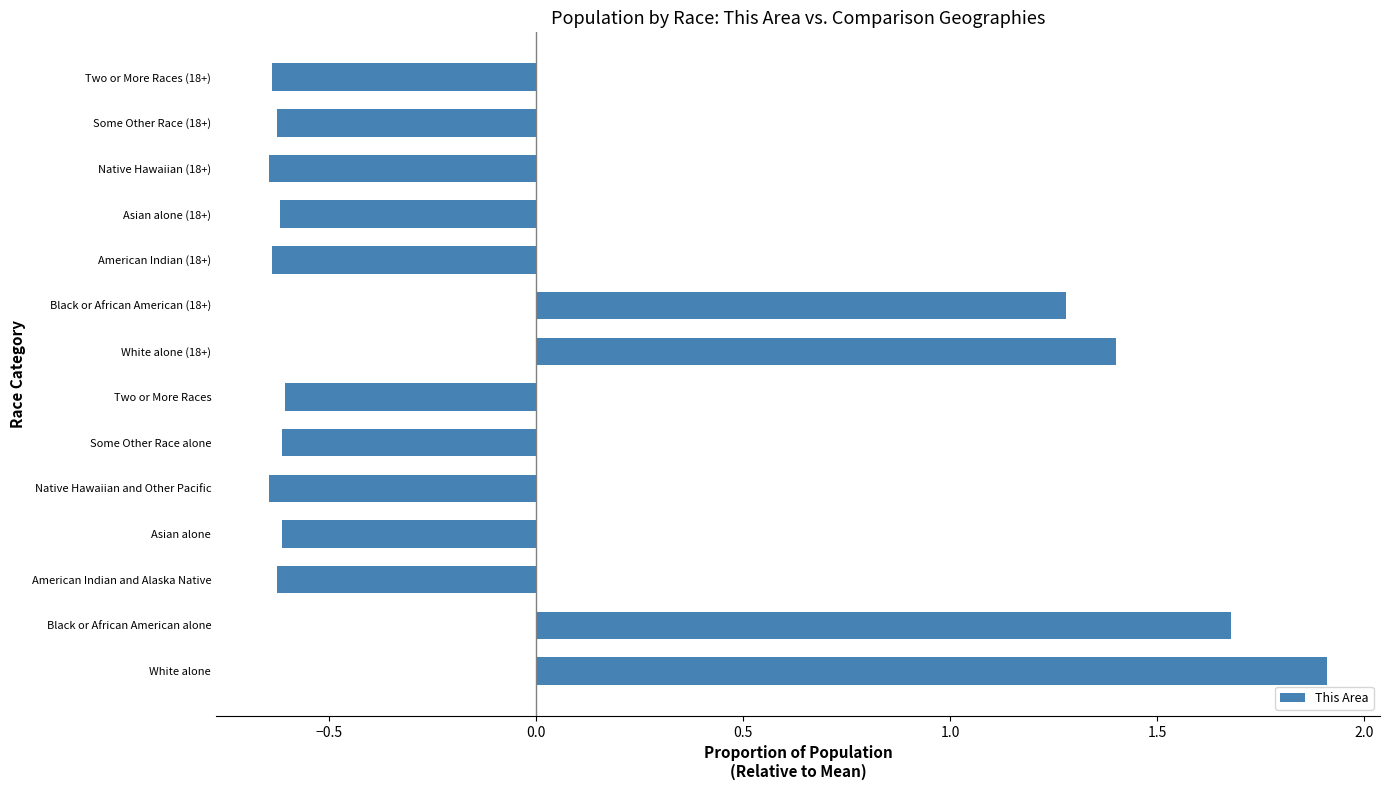

How many values are above zero?

4